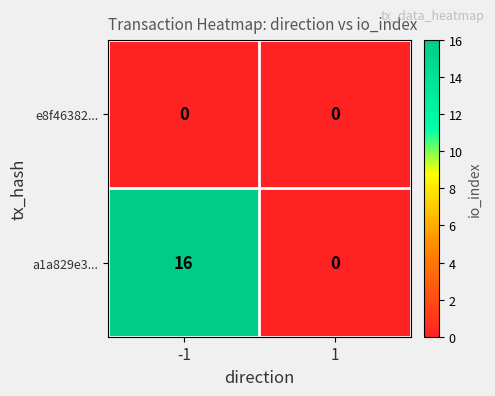

Rank the series by their average value, from lowest to highest.

e8f46382..., a1a829e3...